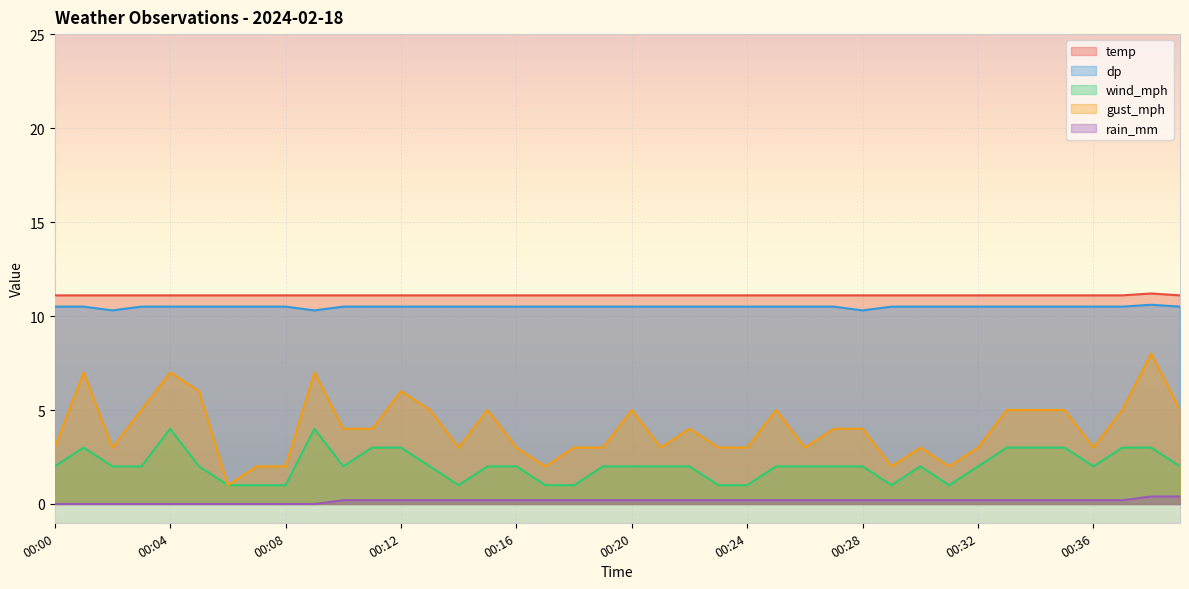

How many data points in rain_mm are above 0?

30